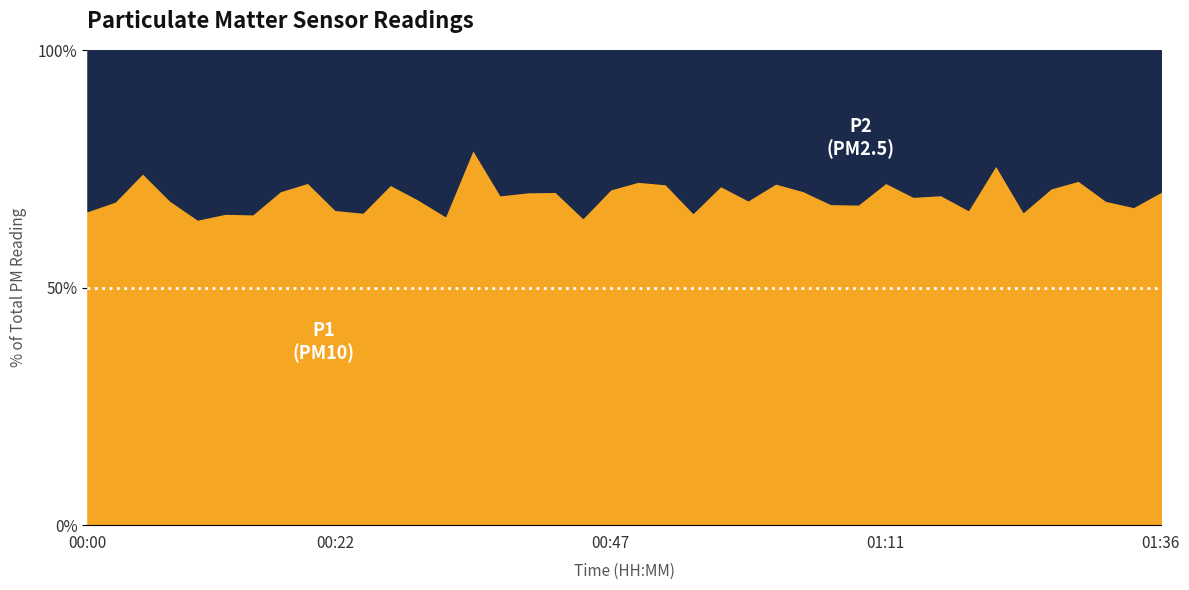

How many data points does each series have?

40